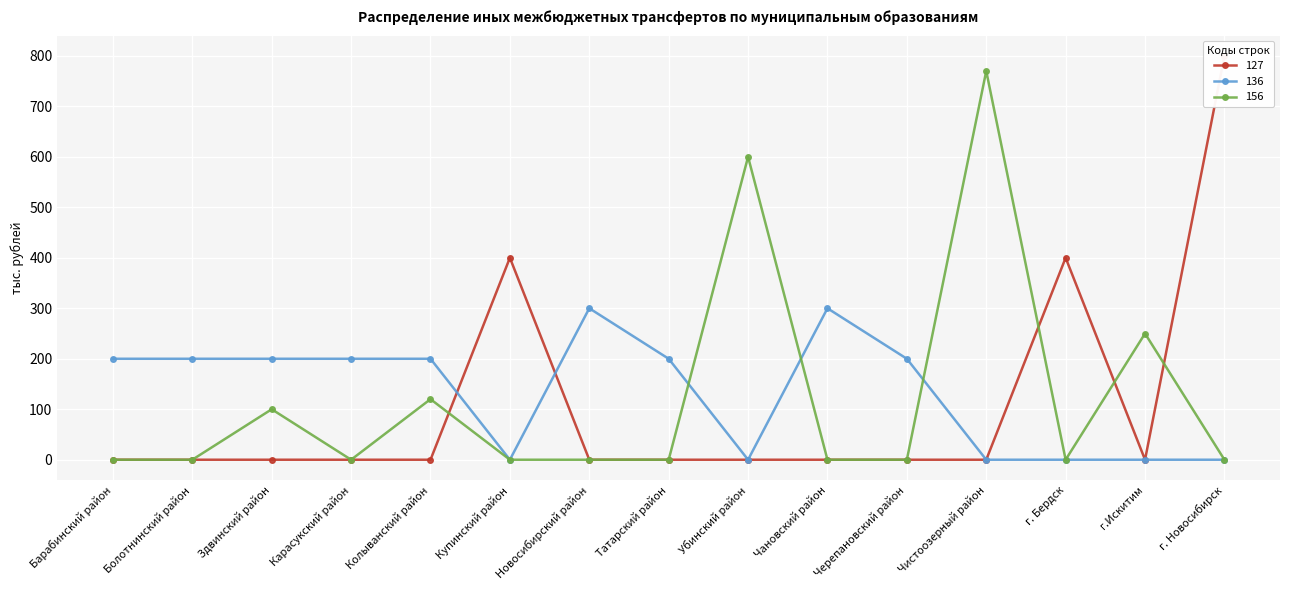

At г. Новосибирск, list the series in order from largest to smallest.

127, 136, 156